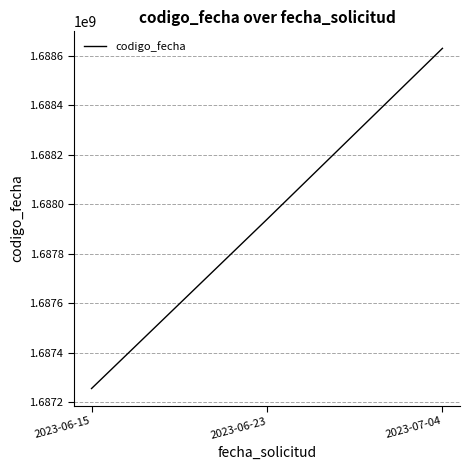

What is the maximum value shown in the chart?

1688630248